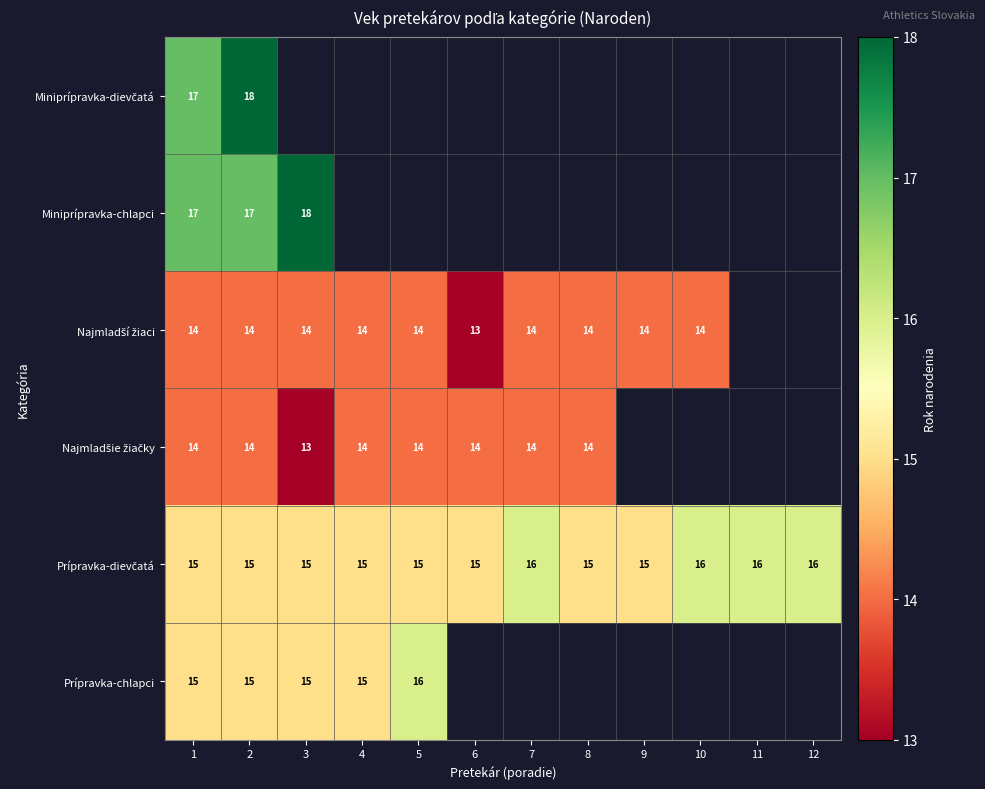

Which category has the lowest value in the Prípravka-chlapci series?

1